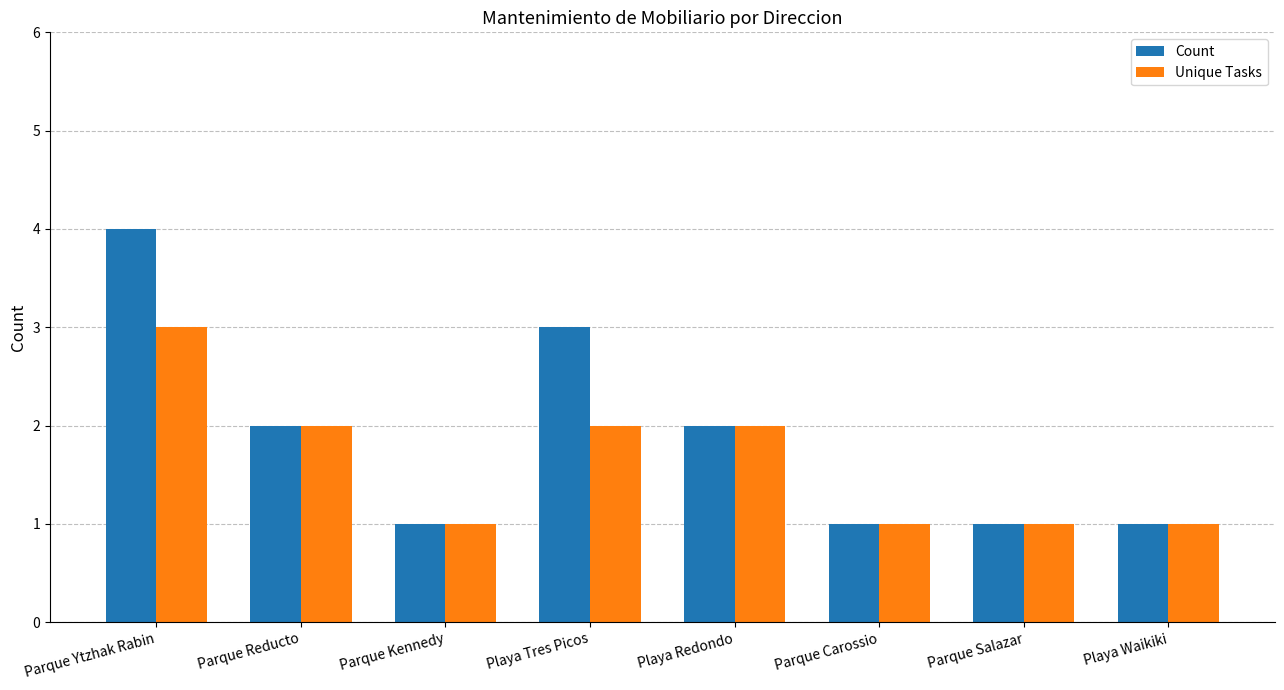

Count the number of data series in this chart.

2